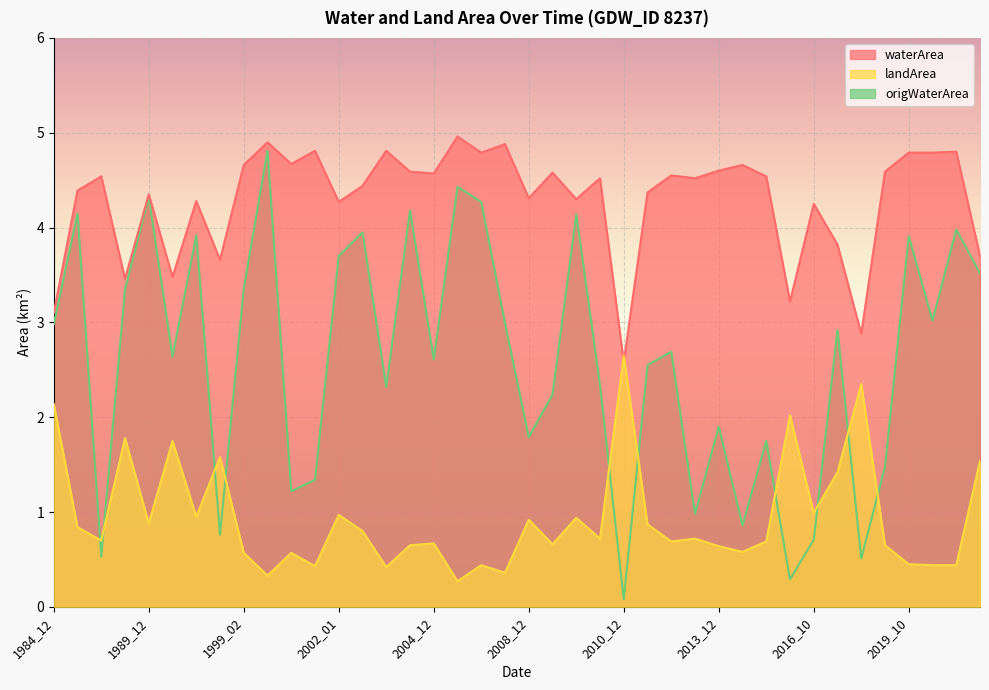

Rank the categories by landArea value from highest to lowest.

2010_12, 2018_10, 1984_12, 2015_10, 1987_02, 1998_01, 1999_01, 2020_03, 2018_01, 2016_10, 2002_01, 1998_12, 2009_12, 2008_12, 1989_12, 2011_02, 1985_12, 2002_12, 2010_10, 2013_11, 1986_12, 2013_10, 2015_01, 2004_12, 2009_11, 2004_01, 2019_02, 2013_12, 2014_10, 1999_02, 1999_12, 2019_10, 2006_02, 2019_11, 2019_12, 2001_12, 2003_10, 2007_12, 1999_10, 2005_12